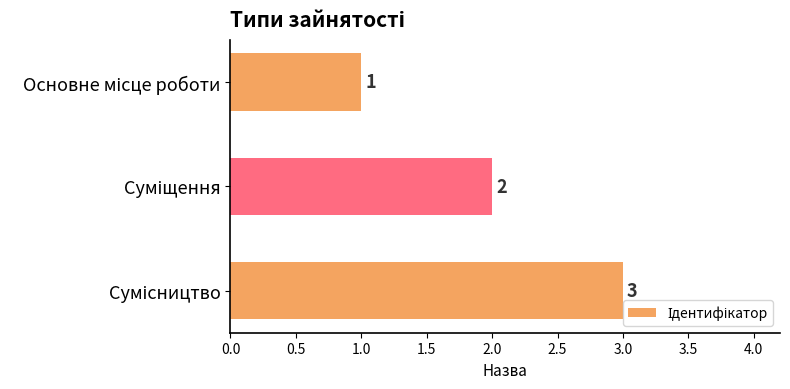

How many values are between 1 and 3?

3